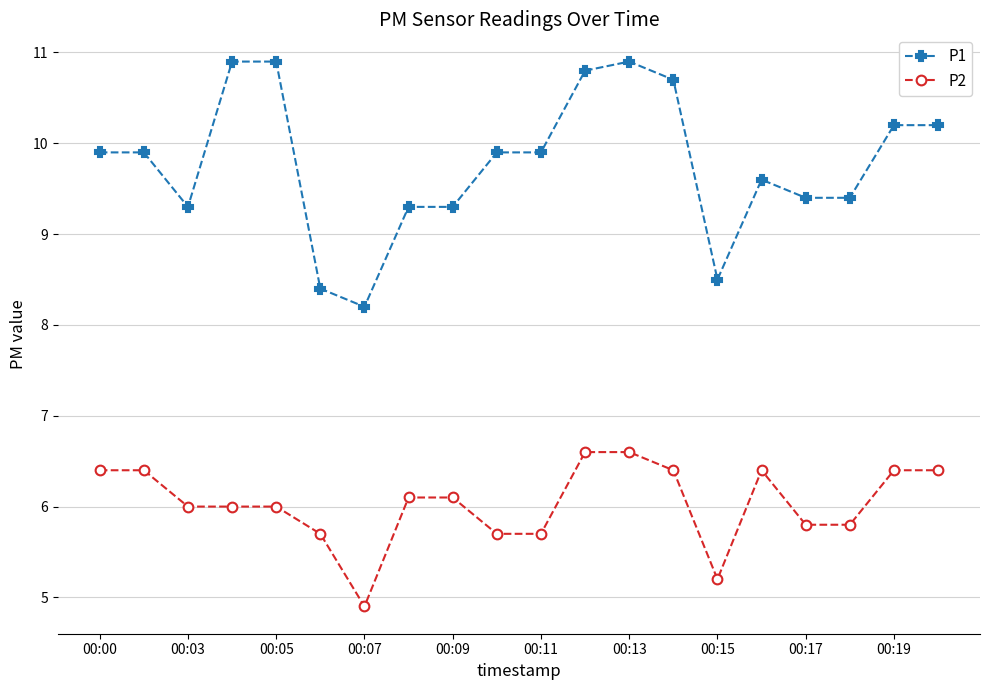

What is the difference between the maximum and minimum values in the P1 series?

2.7